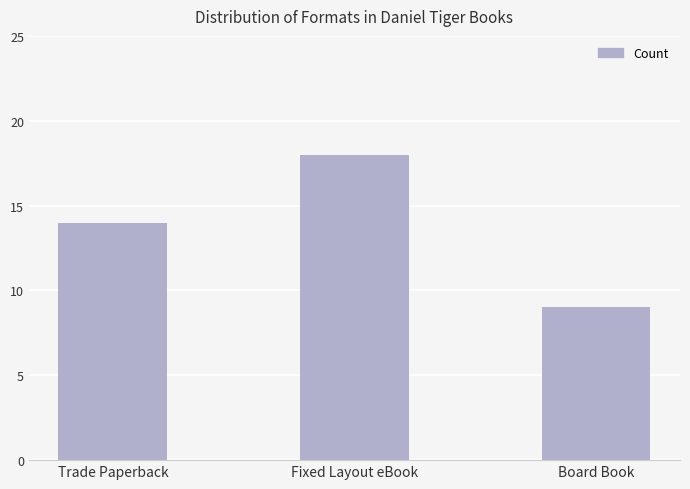

What is the label of the 3rd bar from the left?

Board Book